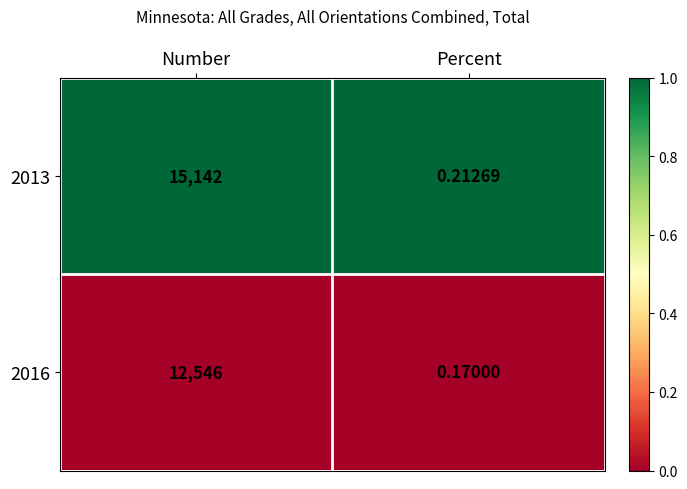

What is the spread (max minus min) of values at Number?

2596.0